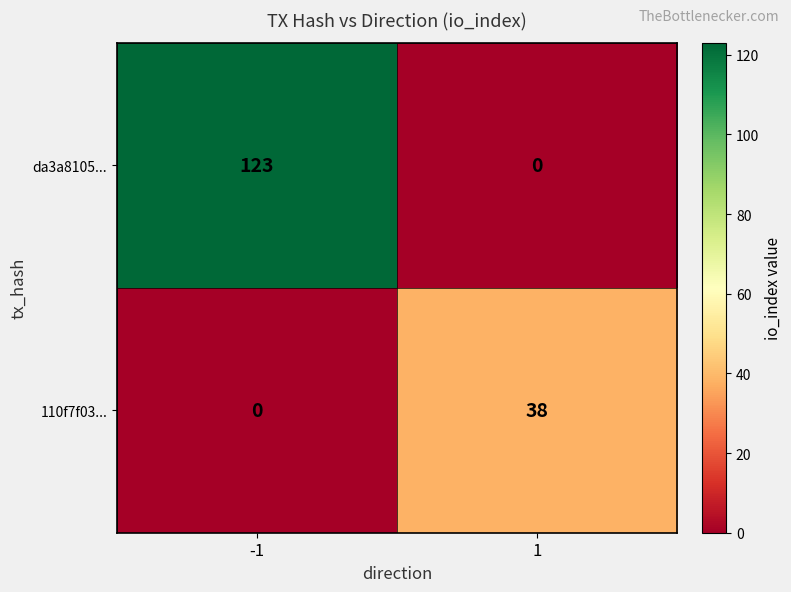

The 110f7f03... series shows 0 at -1. True or false?

True